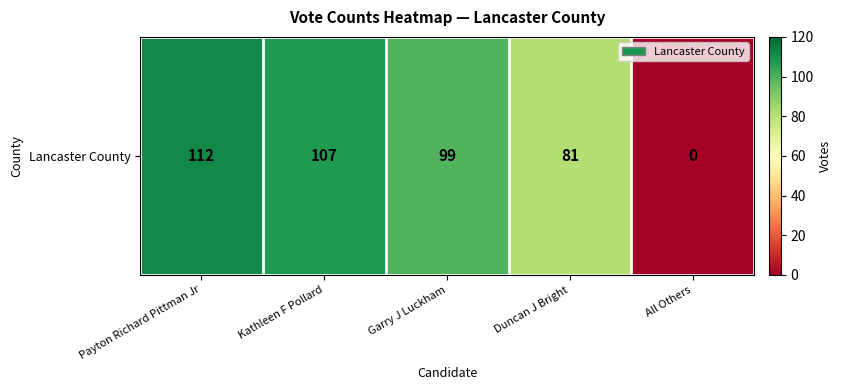

What is the average value?

80